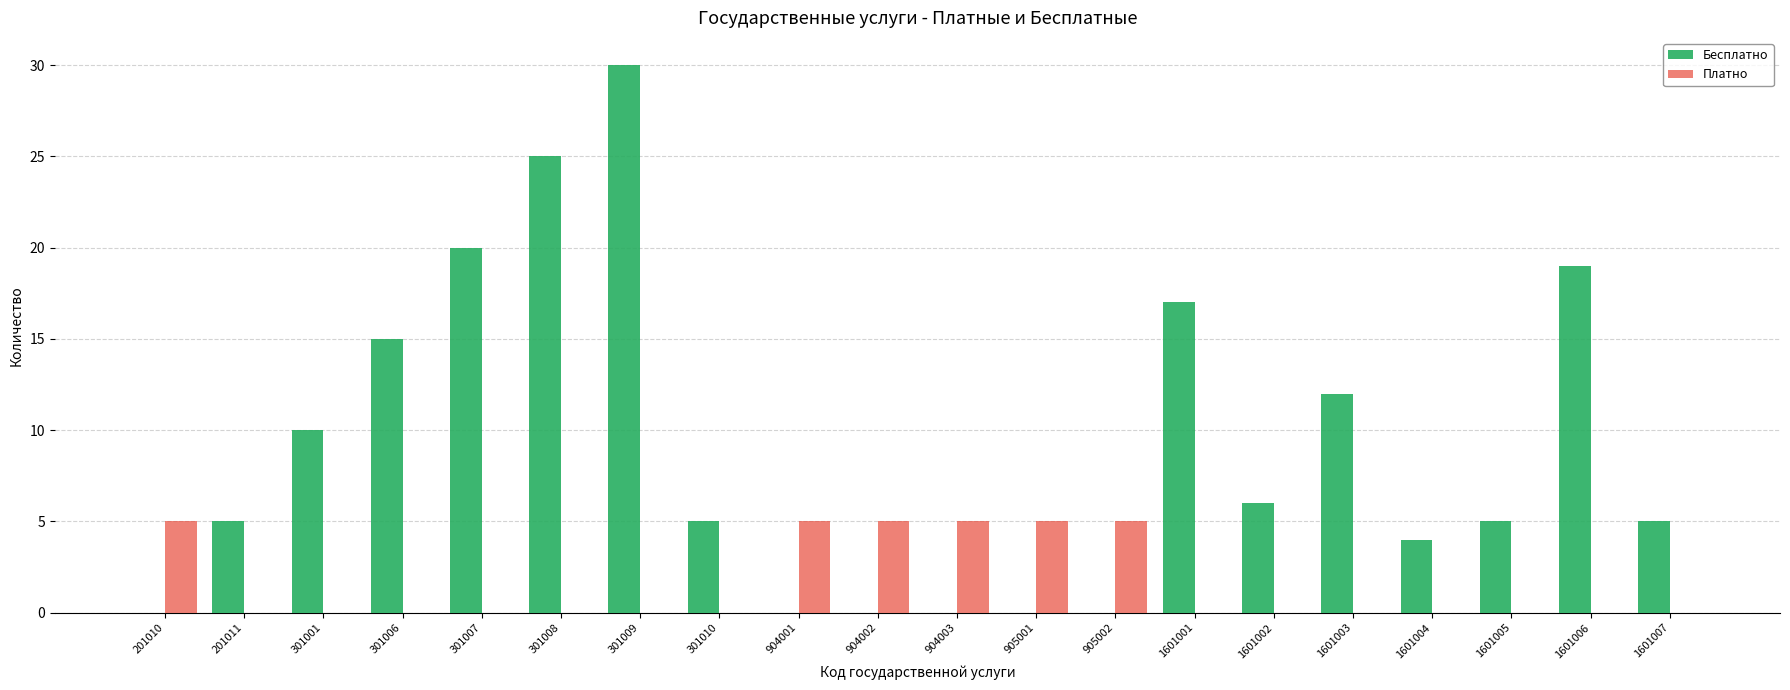

Reading left to right, what are all the values shown in this chart?

Бесплатно: 0	5	10	15	20	25	30	5	0	0	0	0	0	17	6	12	4	5	19	5
Платно: 5	0	0	0	0	0	0	0	5	5	5	5	5	0	0	0	0	0	0	0